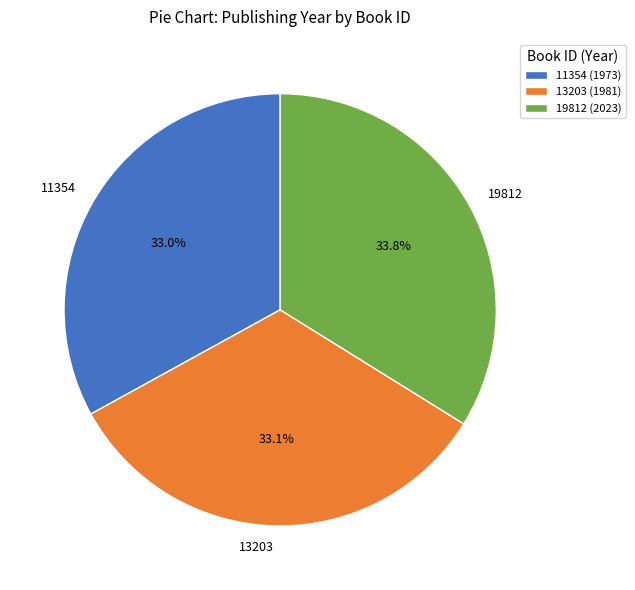

Is there any slice that represents more than half of the pie?

No